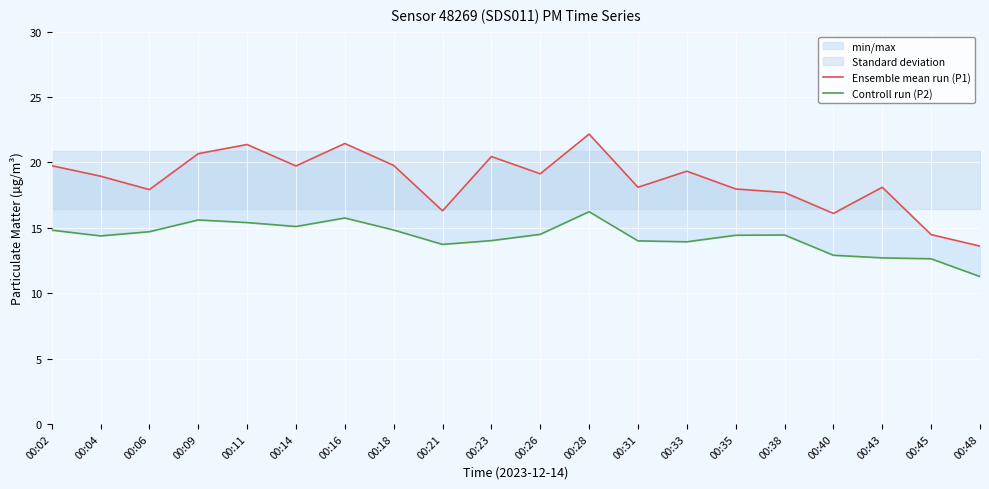

The Controll run (P2) series shows 4.4 at 00:43. True or false?

False